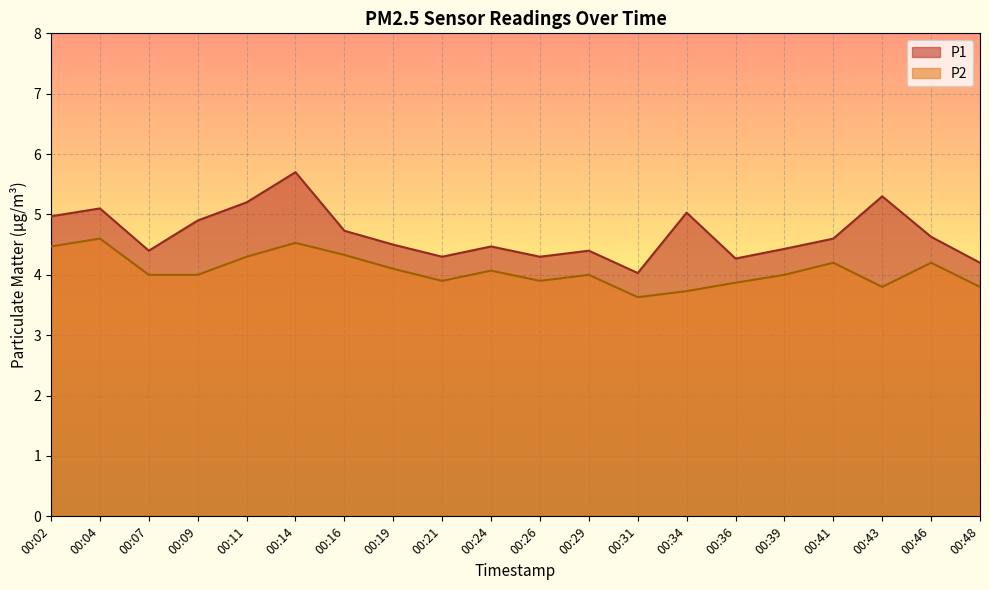

Reading left to right, transcribe all the data shown in this chart.

P1: 00:02=5.0	00:04=5.1	00:07=4.4	00:09=4.9	00:11=5.2	00:14=5.7	00:16=4.7	00:19=4.5	00:21=4.3	00:24=4.5	00:26=4.3	00:29=4.4	00:31=4.0	00:34=5.0	00:36=4.3	00:39=4.4	00:41=4.6	00:43=5.3	00:46=4.6	00:48=4.2
P2: 00:02=4.5	00:04=4.6	00:07=4.0	00:09=4.0	00:11=4.3	00:14=4.5	00:16=4.3	00:19=4.1	00:21=3.9	00:24=4.1	00:26=3.9	00:29=4.0	00:31=3.6	00:34=3.7	00:36=3.9	00:39=4.0	00:41=4.2	00:43=3.8	00:46=4.2	00:48=3.8